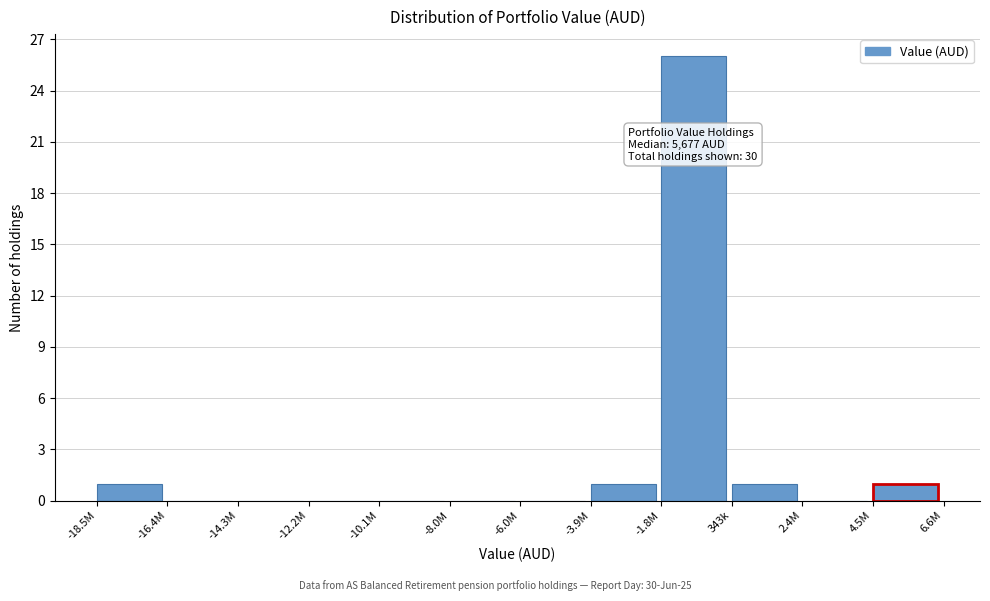

Reading right to left, extract all data points from this chart.

4.5M=1	2.4M=0	343k=1	-1.8M=26	-3.9M=1	-6.0M=0	-8.0M=0	-10.1M=0	-12.2M=0	-14.3M=0	-16.4M=0	-18.5M=1